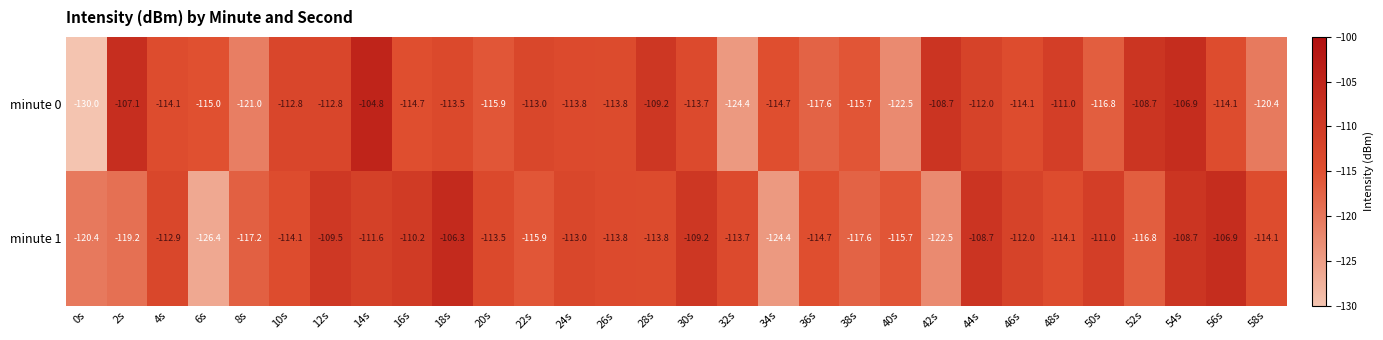

What is the total value across all series at 30s?

-222.9